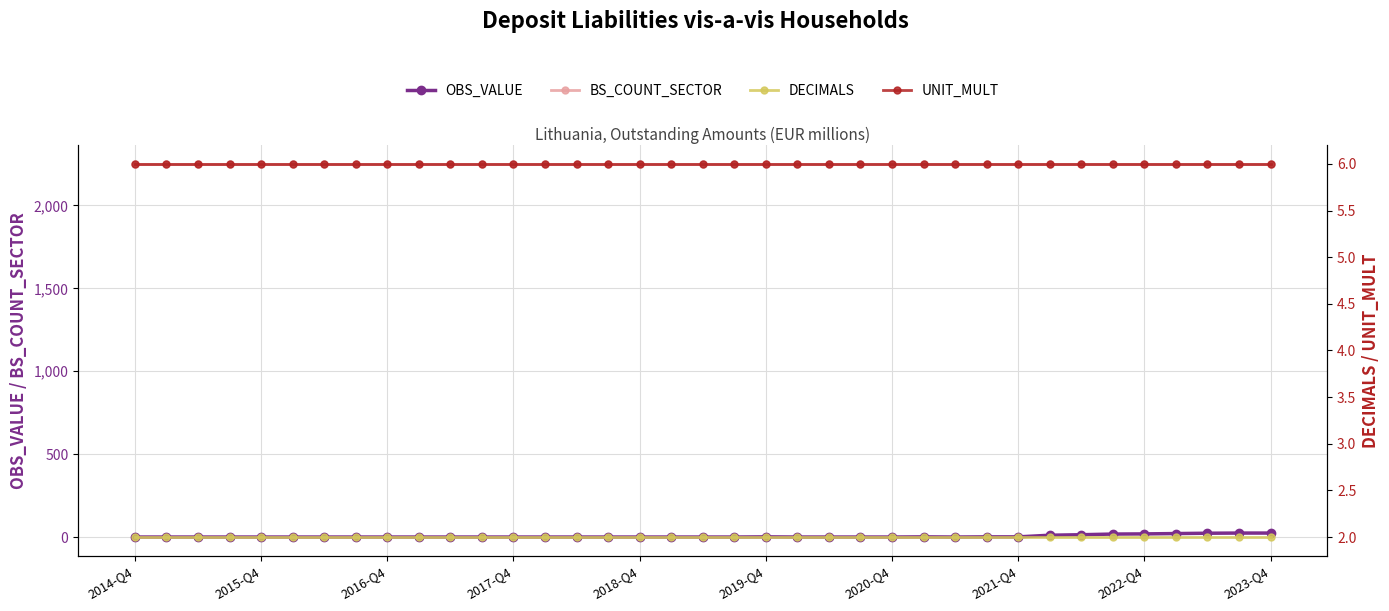

True or false: OBS_VALUE and BS_COUNT_SECTOR cross at least once.

False